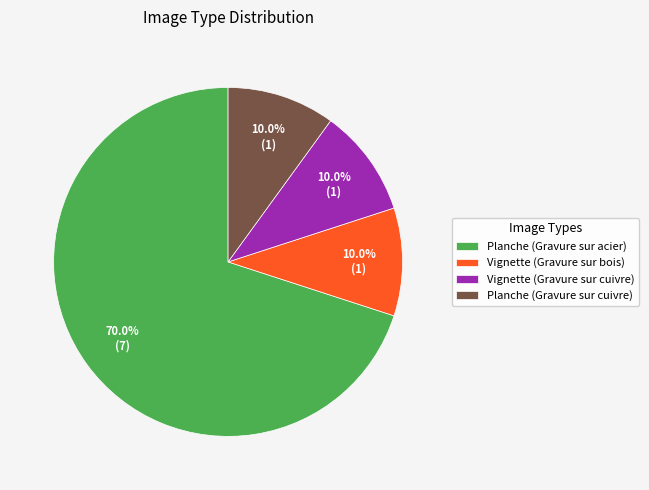

True or false: Planche (Gravure sur acier) accounts for 79% of the total.

False